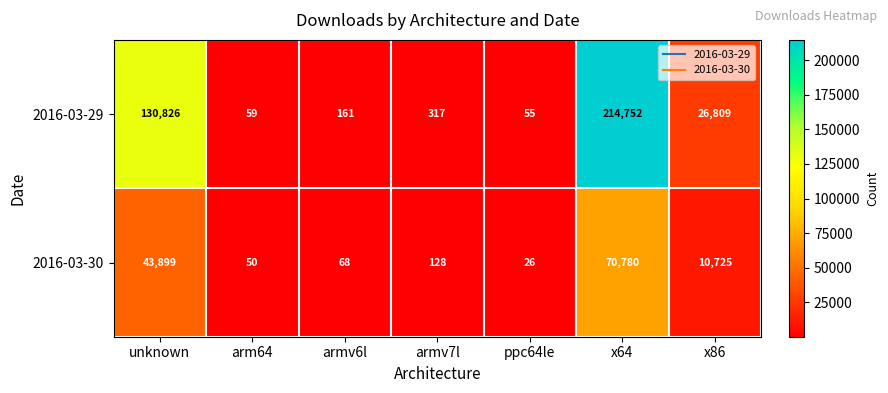

How many data points does each series have?

7